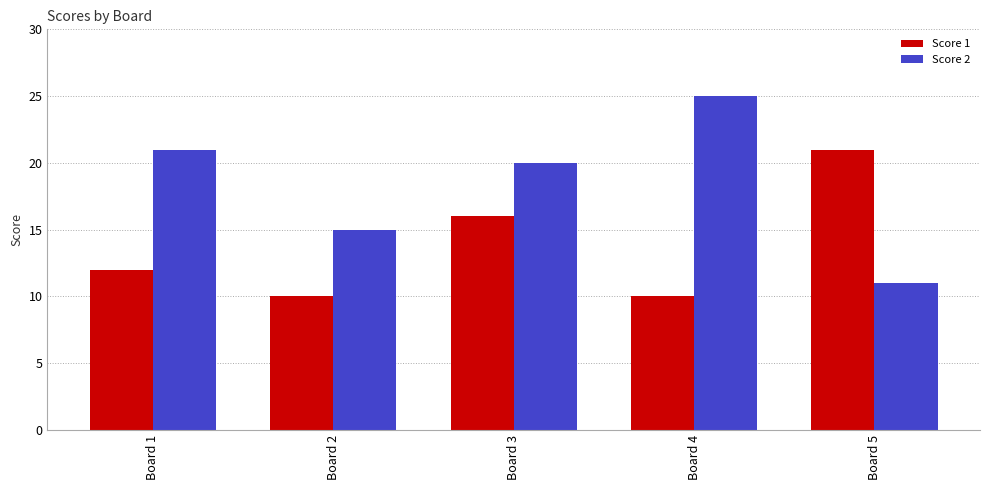

The Score 2 series shows 25 at Board 4. True or false?

True